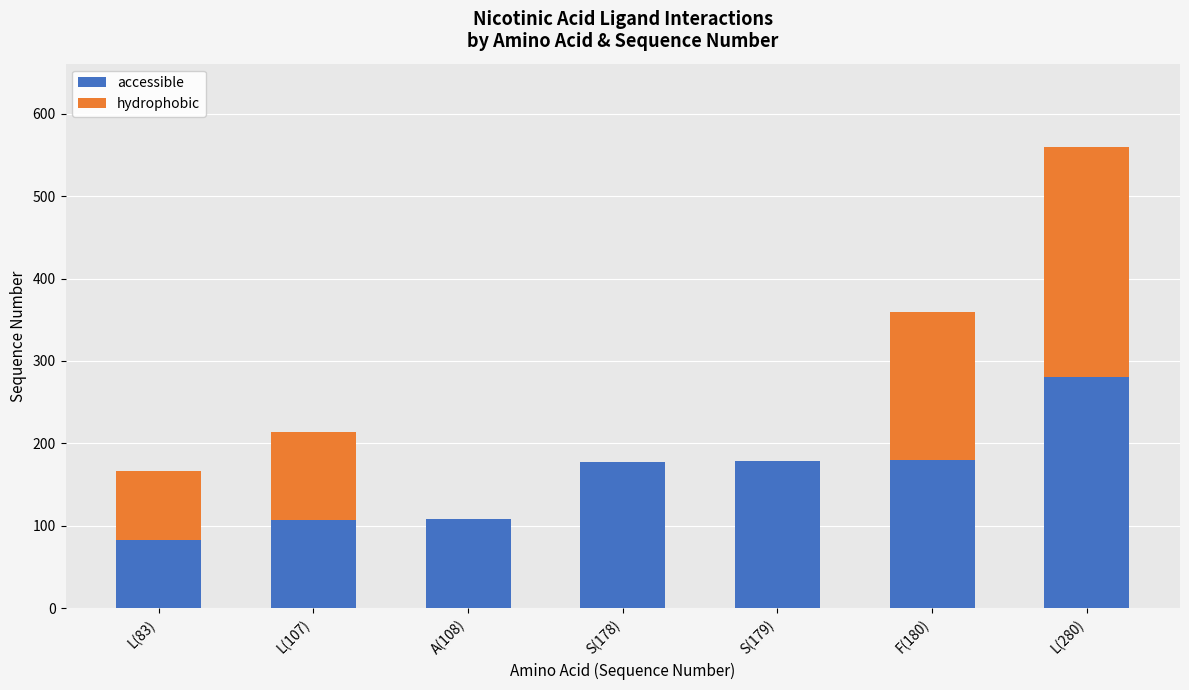

What is the total value across all series at L(280)?

560